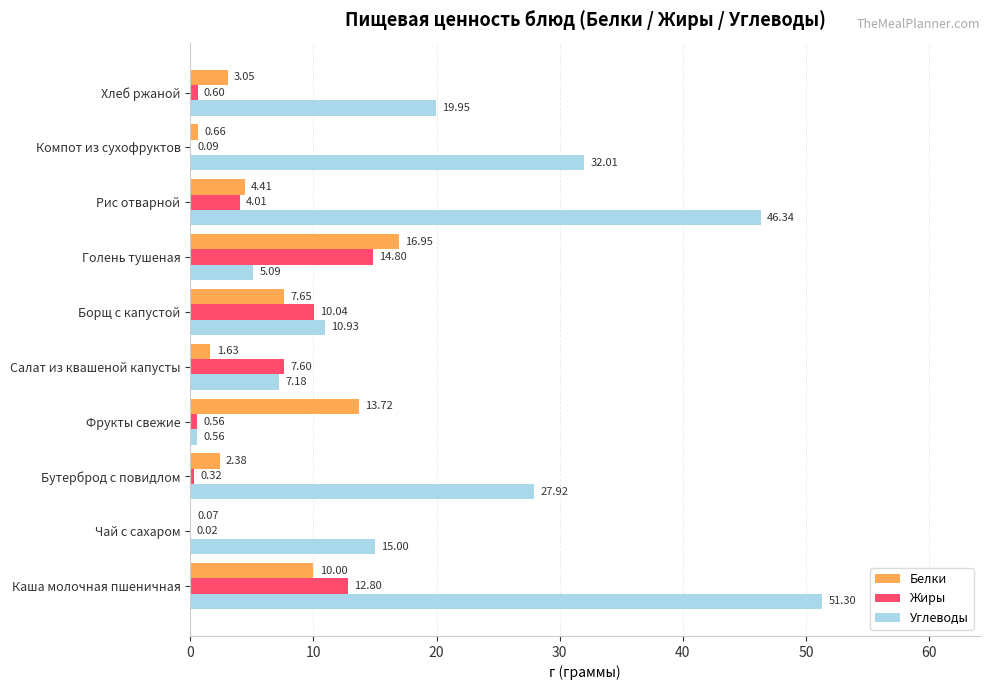

At which category is the sum across all series the highest?

Каша молочная пшеничная